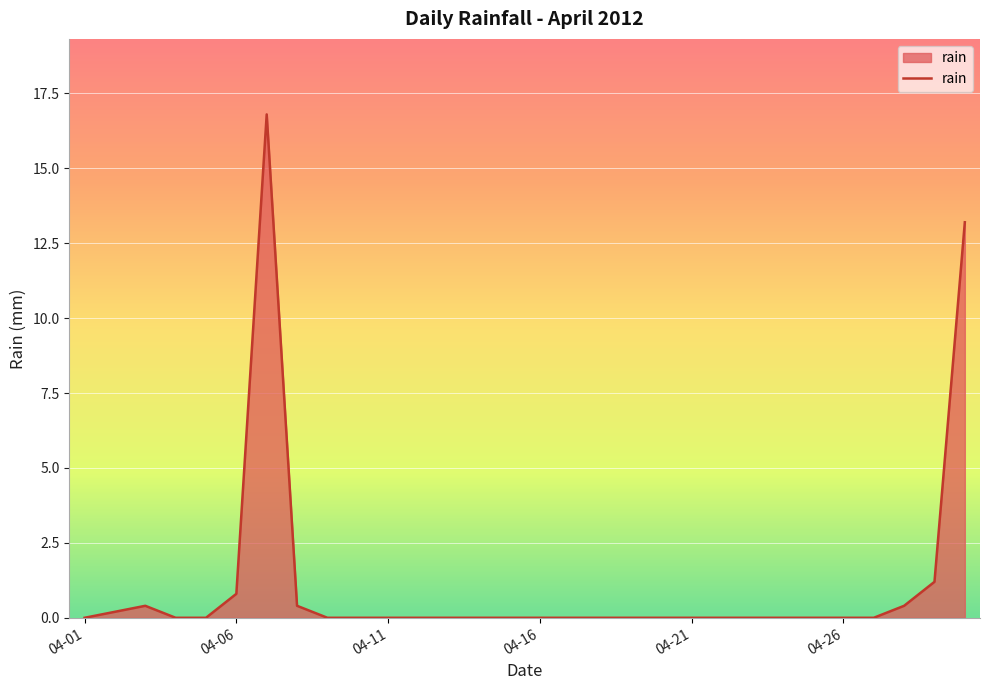

Does the chart have visible grid lines?

Yes